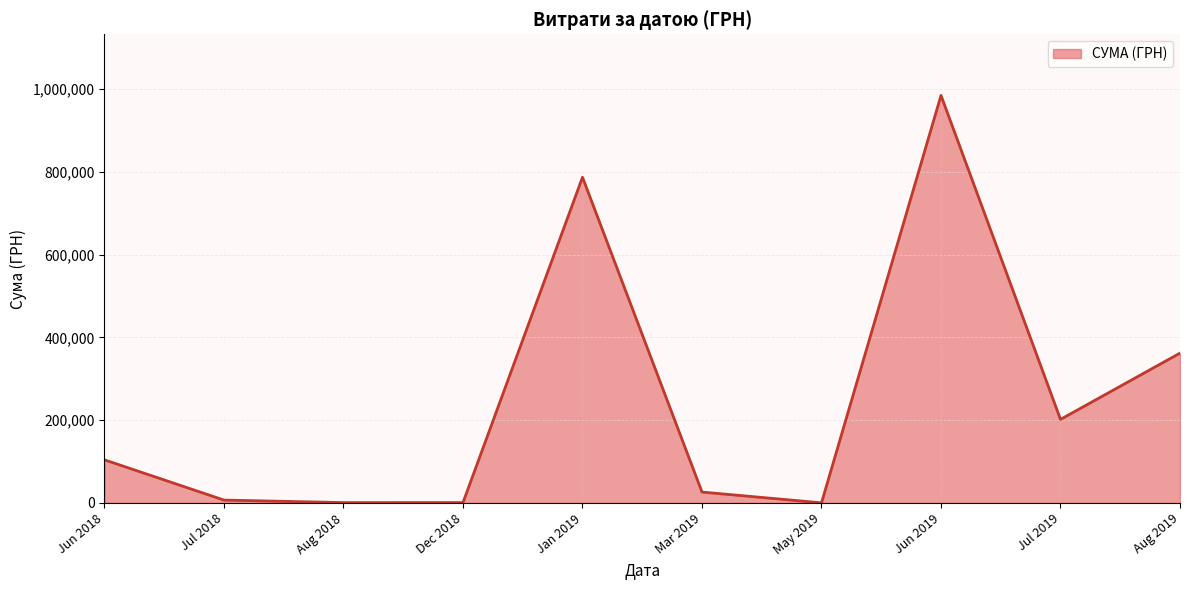

At which label is the value closest to 492421?

Aug 2019